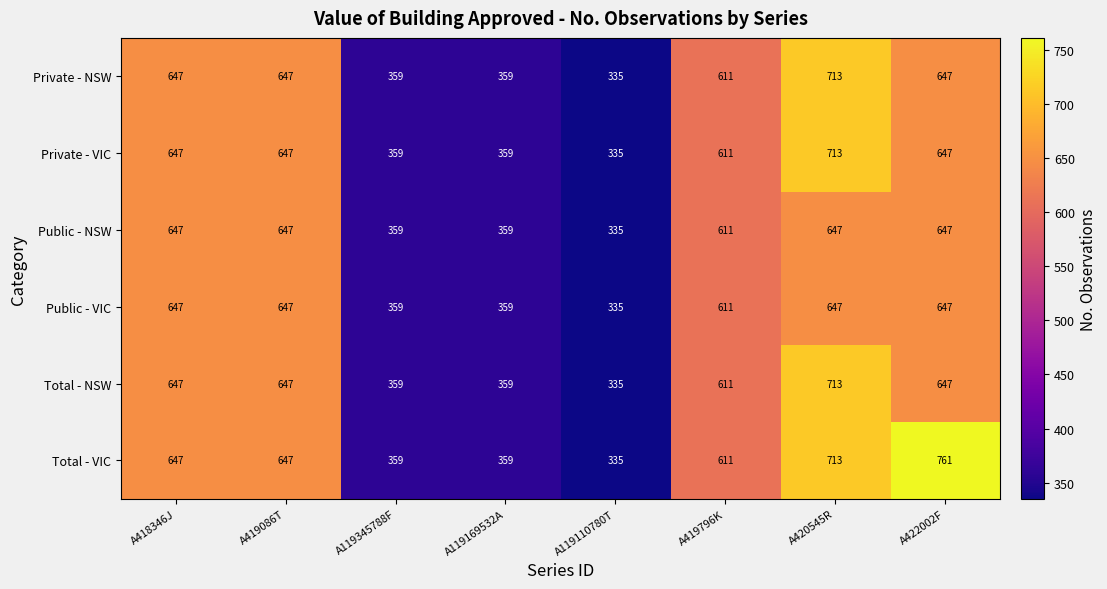

What value does the Total - NSW series have at A418346J, to the nearest 50?

650